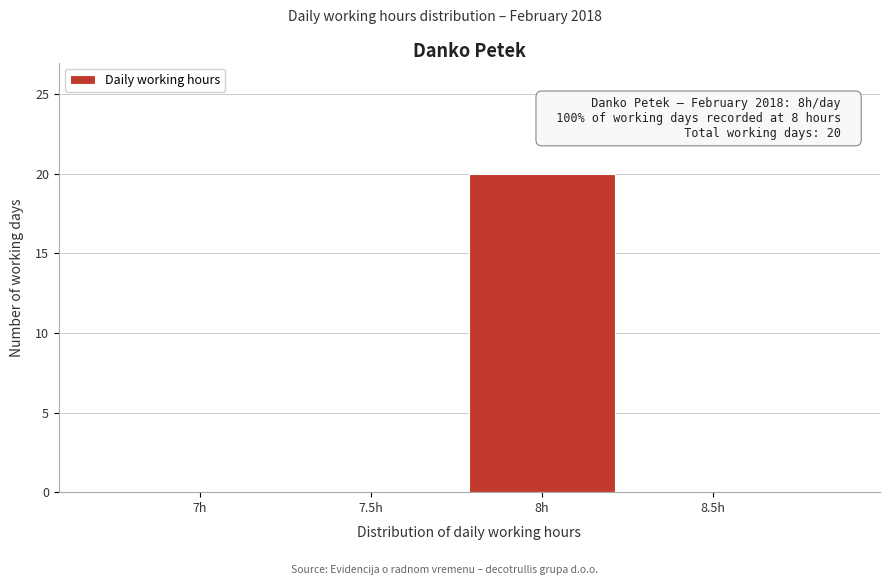

Reading left to right, list all the values displayed in this chart.

7h=0	7.5h=0	8h=20	8.5h=0